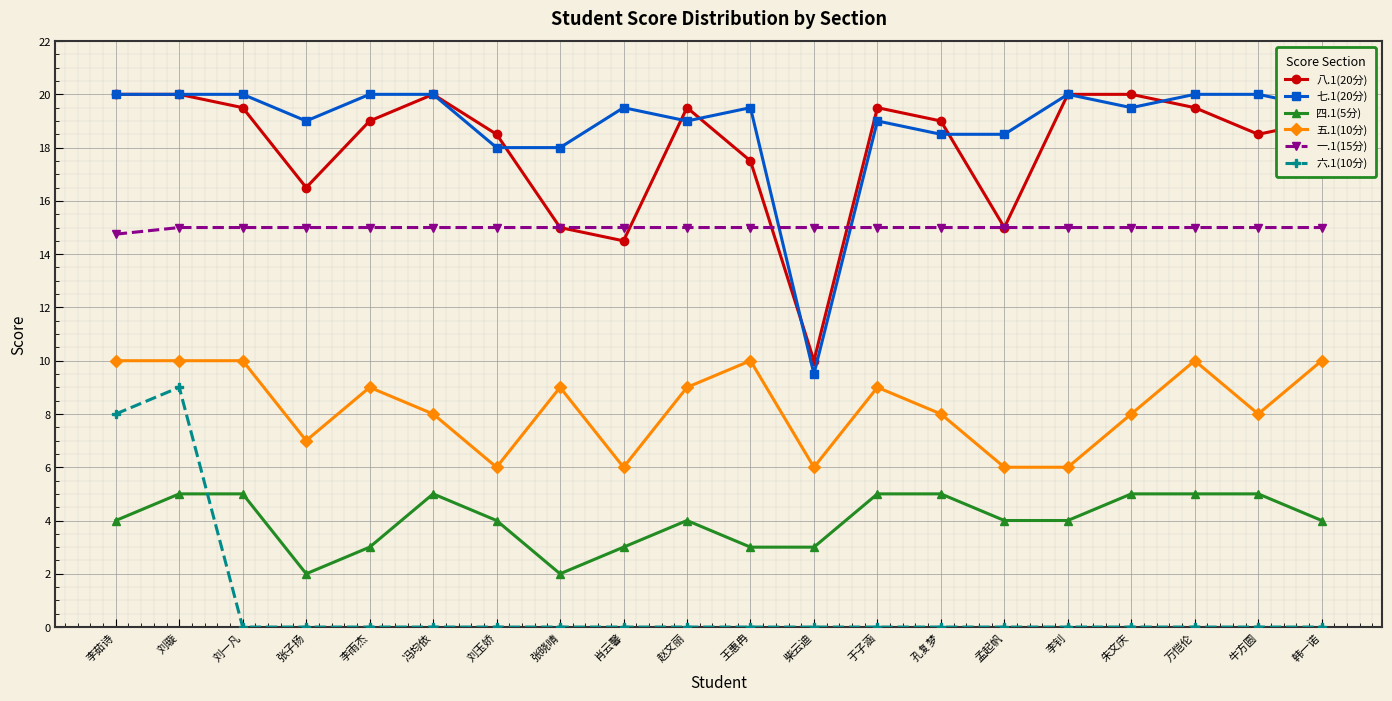

Does the chart display data point markers on the line(s)?

Yes